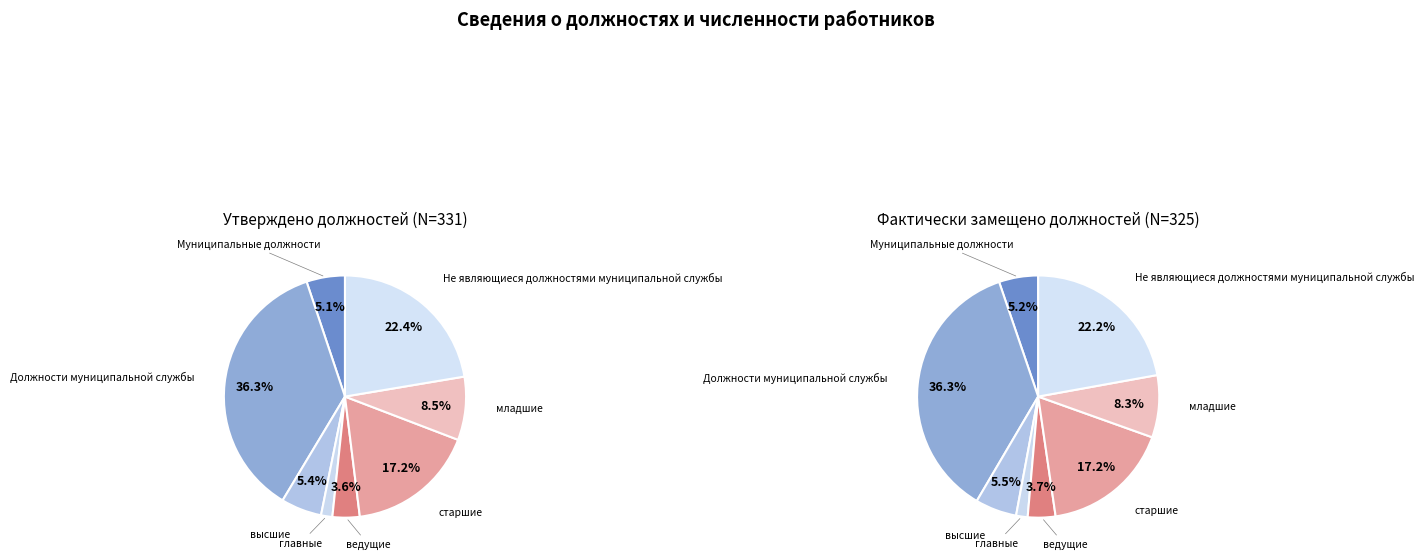

Does Должности муниципальной службы represent more than half of the total?

No